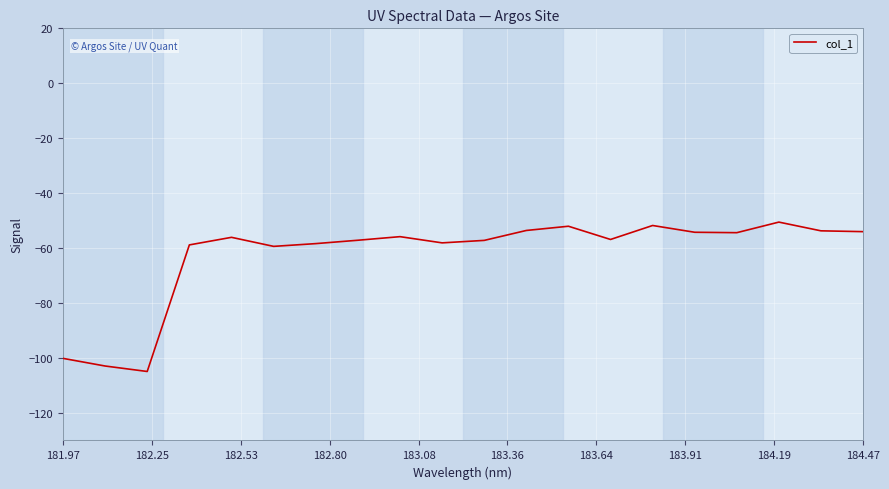

What is the smallest value displayed?

-104.9